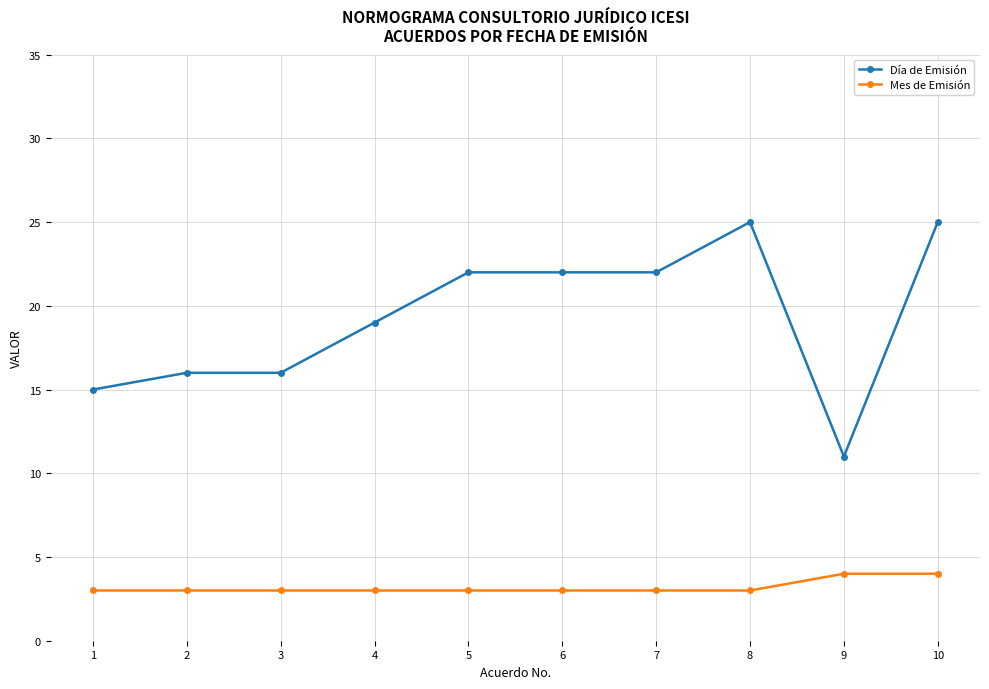

Which series has the largest range (max minus min)?

Día de Emisión